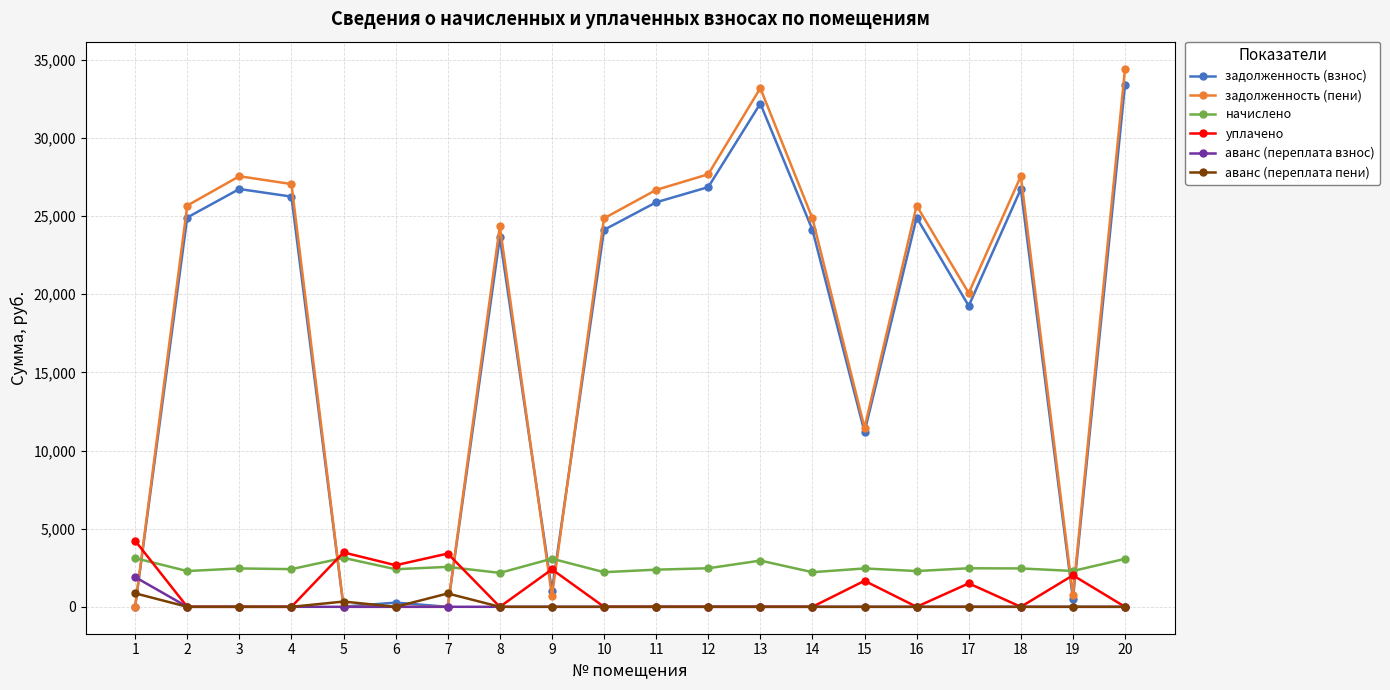

True or false: начислено and аванс (переплата взнос) intersect in this chart.

False